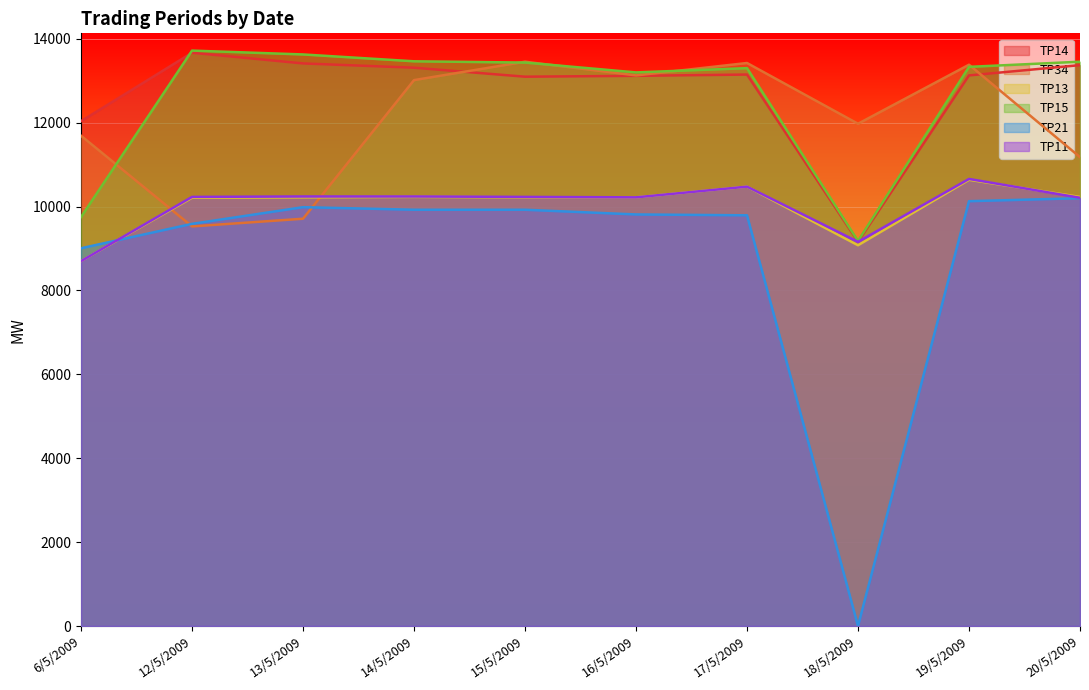

What position from the left is 13/5/2009?

3